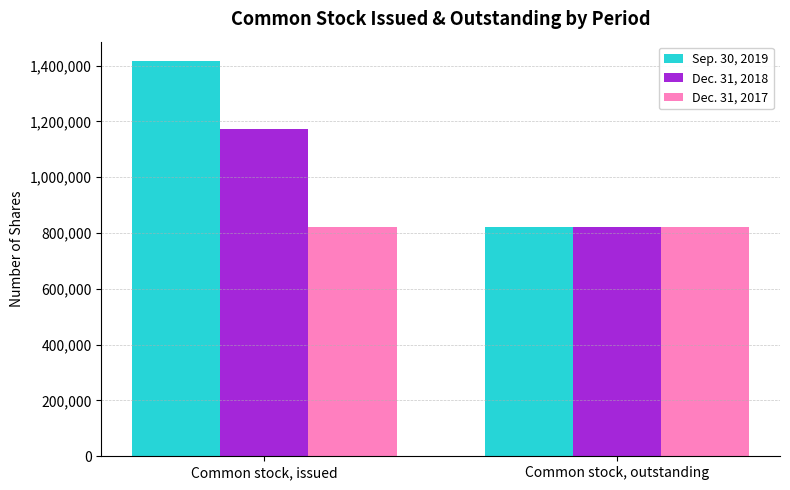

How many Dec. 31, 2018 values are between 820509 and 1173854?

2